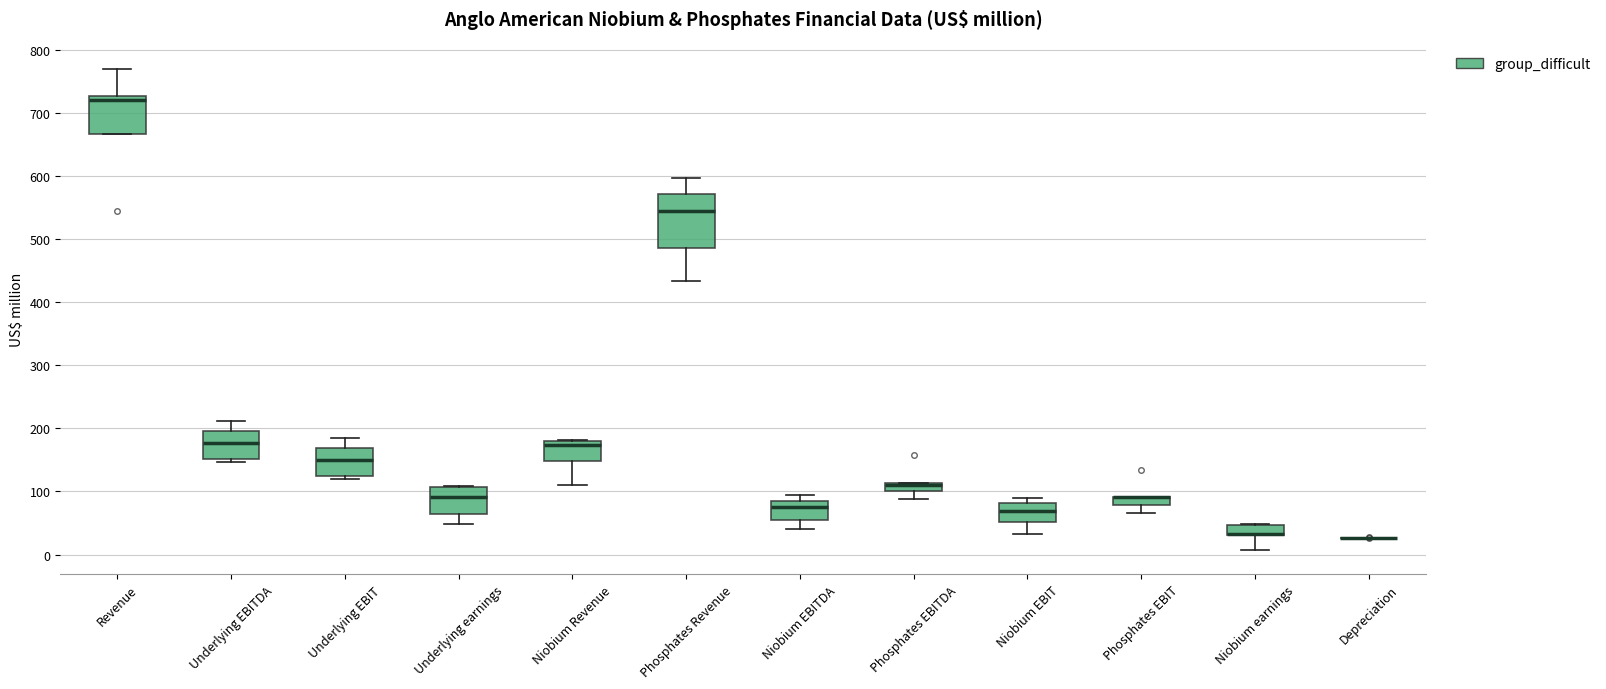

Which box is the tallest, from its lower edge to its upper edge?

Phosphates Revenue